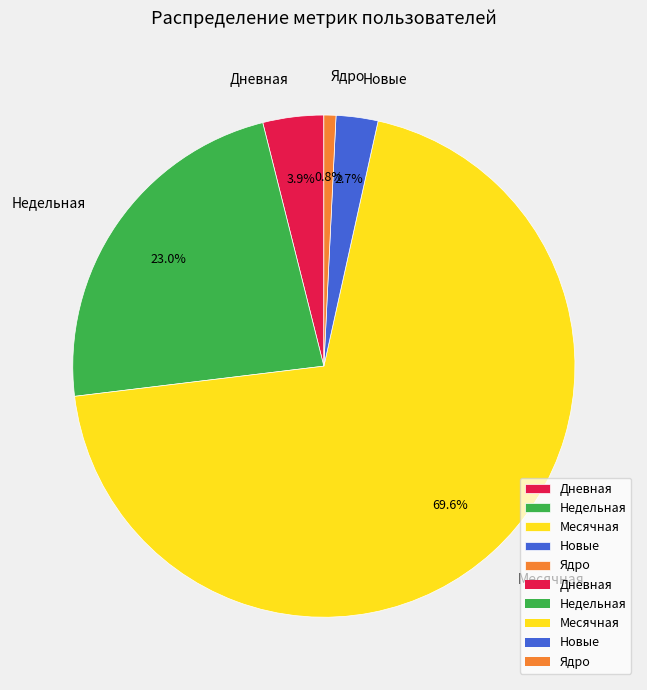

What is the smallest slice in the pie chart?

Ядро